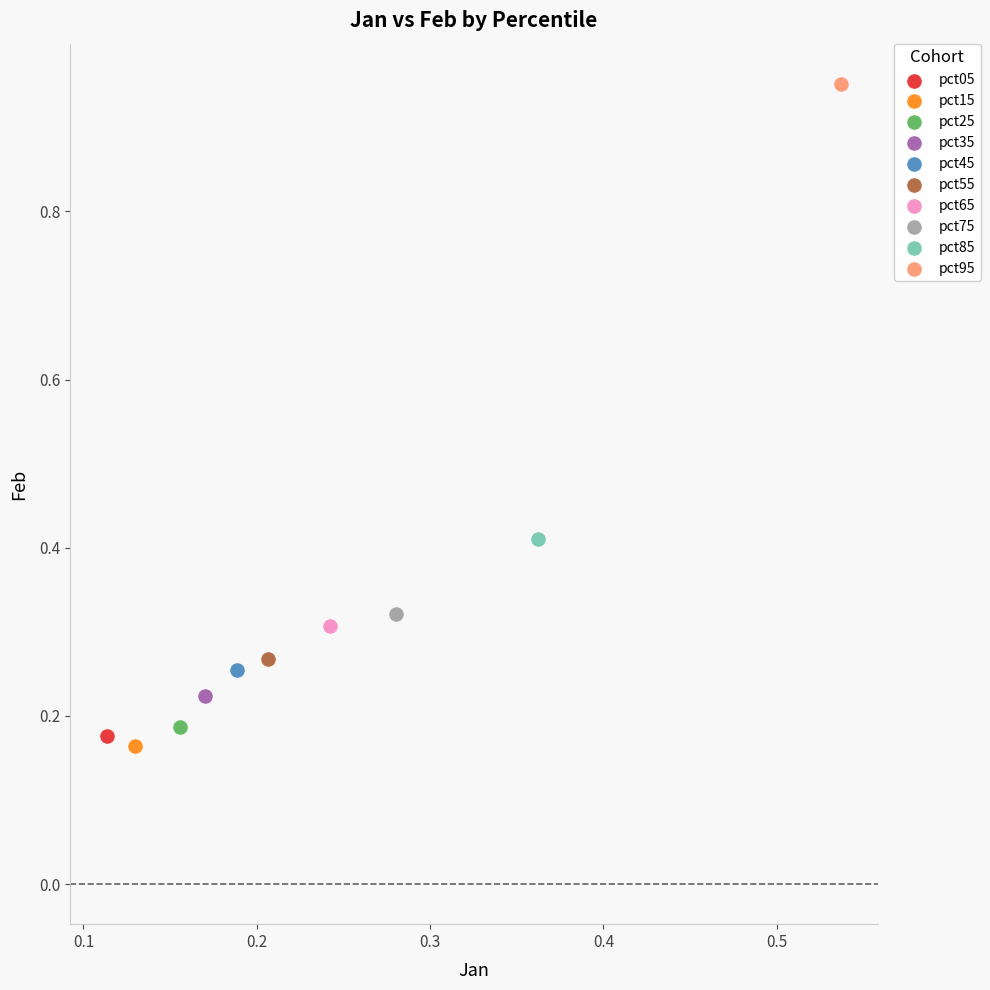

What are all the series names shown in the legend?

pct05, pct15, pct25, pct35, pct45, pct55, pct65, pct75, pct85, pct95